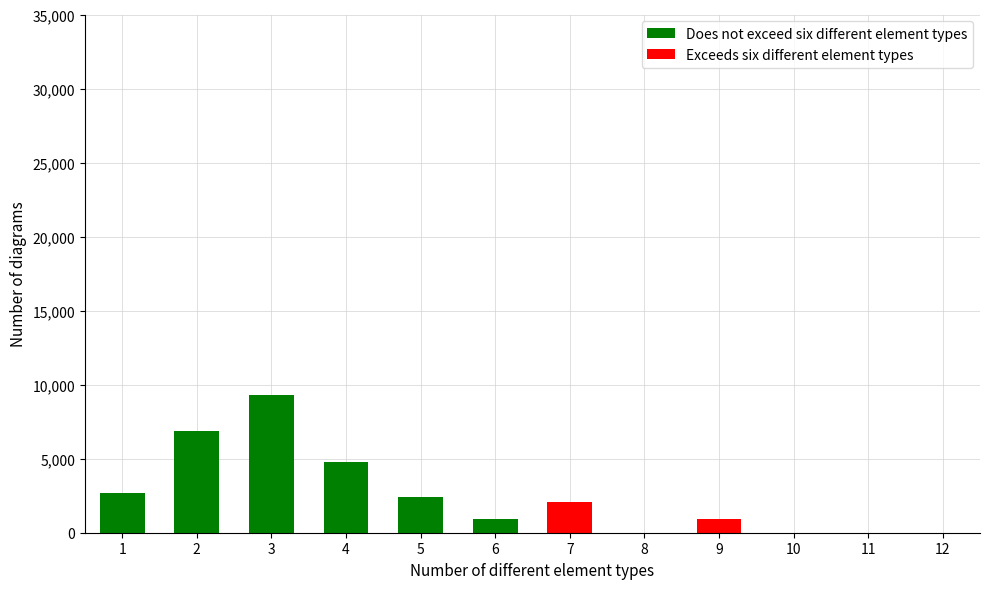

What is the average value of the Exceeds six different element types series?

250